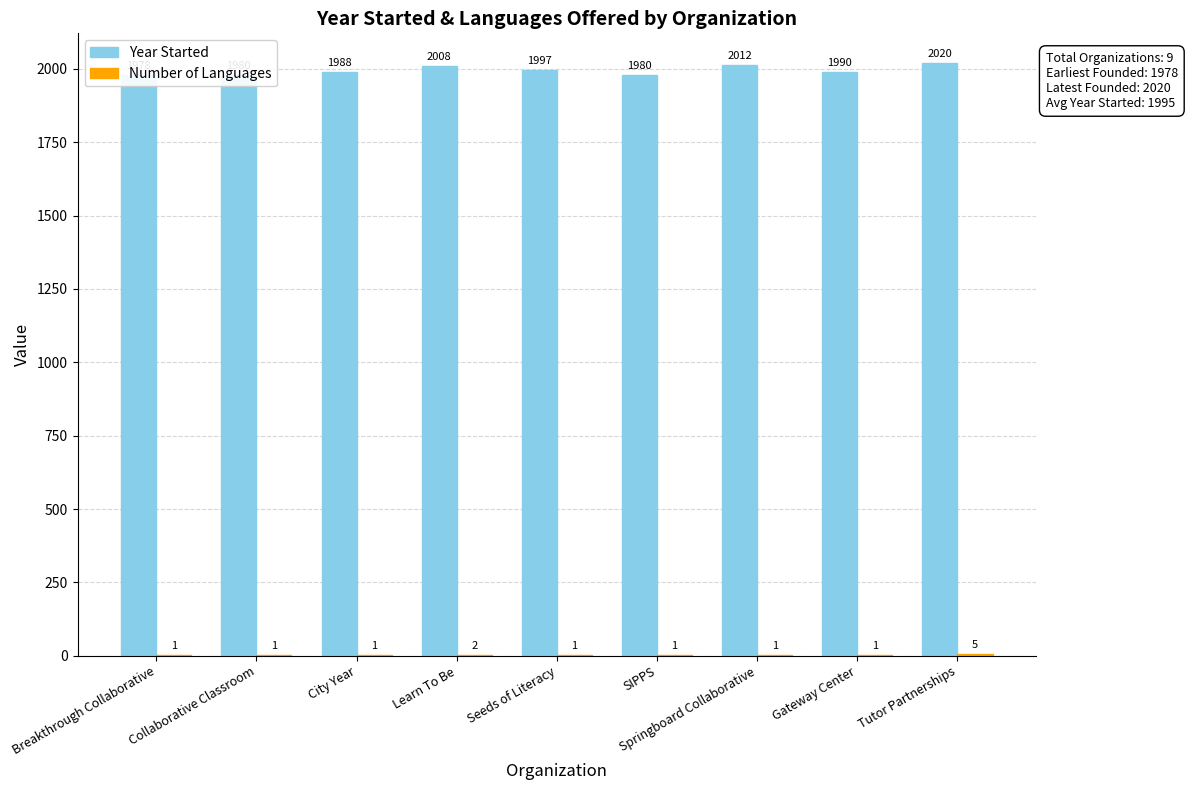

What is the difference between the maximum and second lowest values in the Number of Languages series?

4